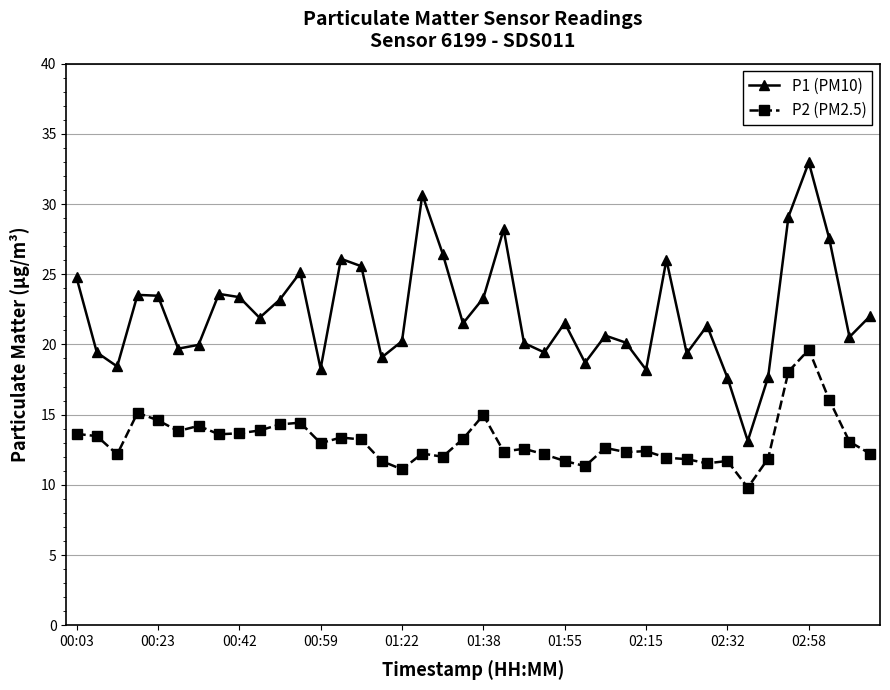

List the series in order of their overall mean, lowest first.

P2 (PM2.5), P1 (PM10)